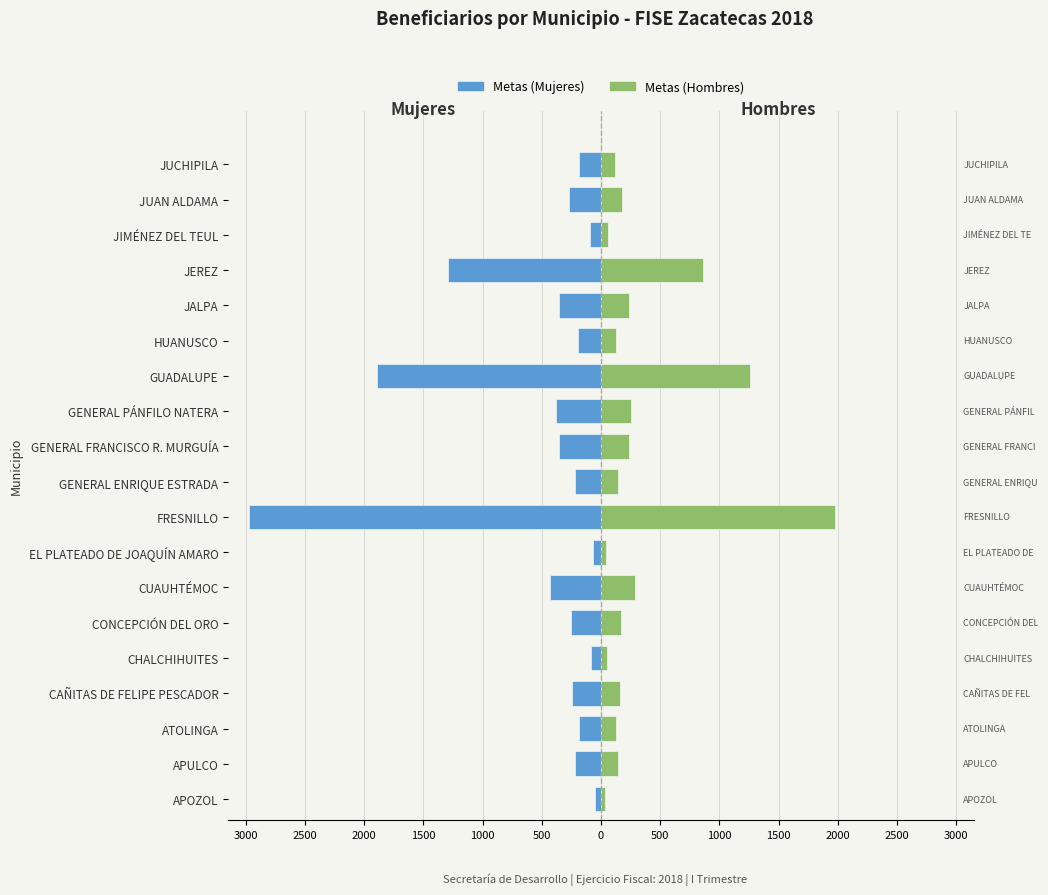

What are all the series names shown in the legend?

Metas (Mujeres), Metas (Hombres)